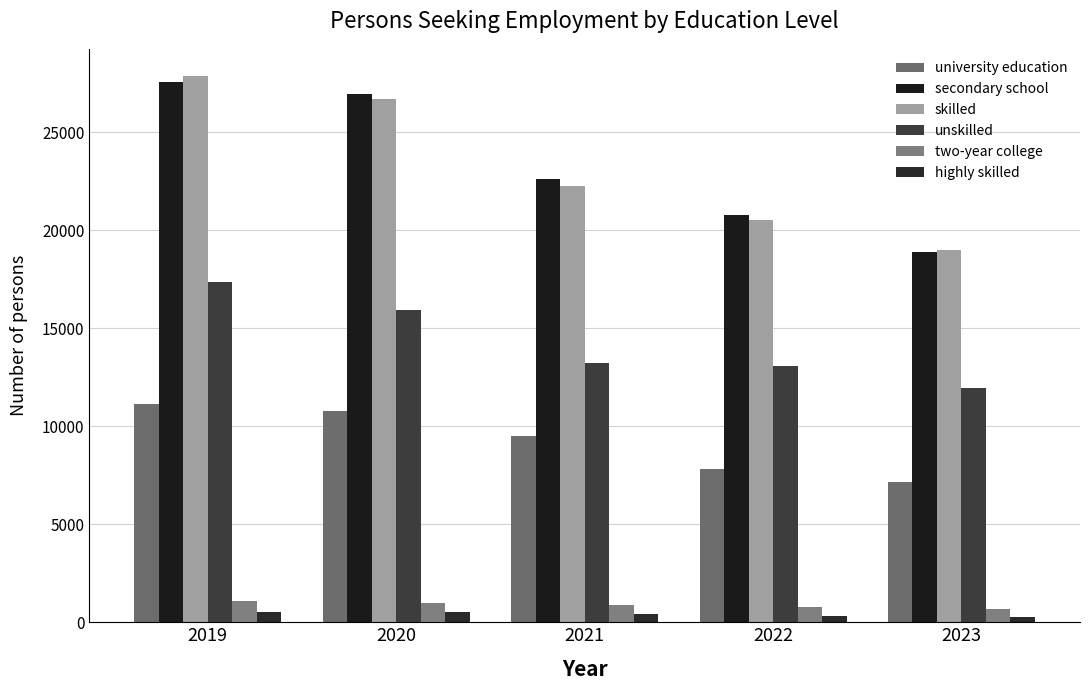

At 2023, list the series in order from largest to smallest.

skilled, secondary school, unskilled, university education, two-year college, highly skilled